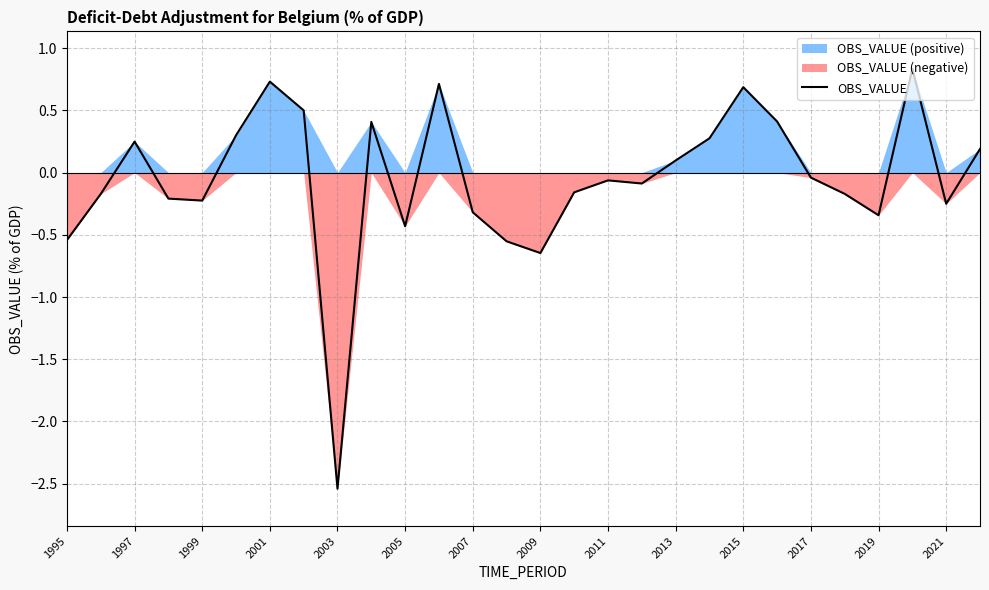

Reading left to right, what are all the values shown in this chart?

-0.5	-0.2	0.2	-0.2	-0.2	0.3	0.7	0.5	-2.5	0.4	-0.4	0.7	-0.3	-0.6	-0.6	-0.2	-0.1	-0.1	0.1	0.3	0.7	0.4	-0.0	-0.2	-0.3	0.8	-0.3	0.2